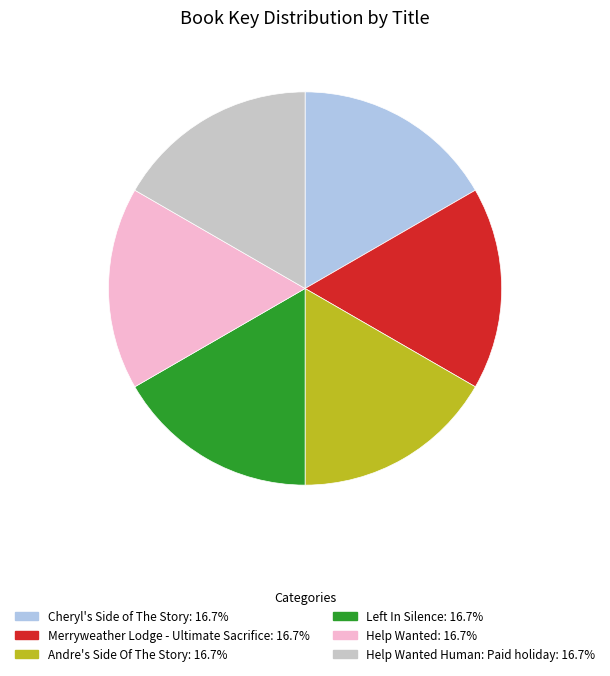

Is there a majority slice in this chart?

No